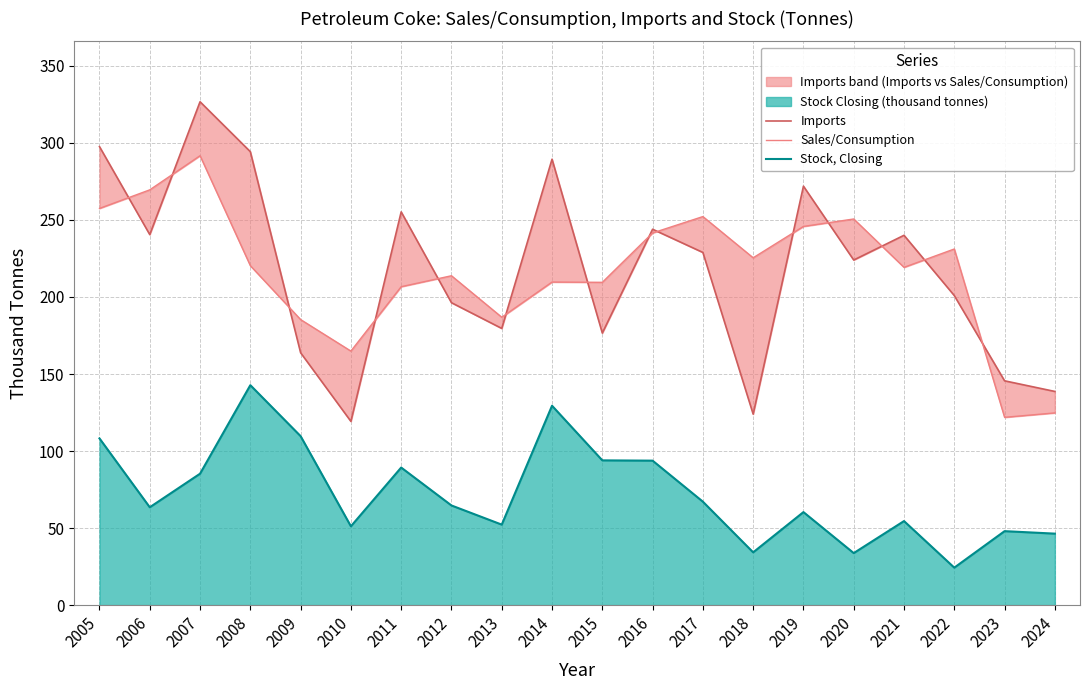

Which category has the highest value across all series?

2007